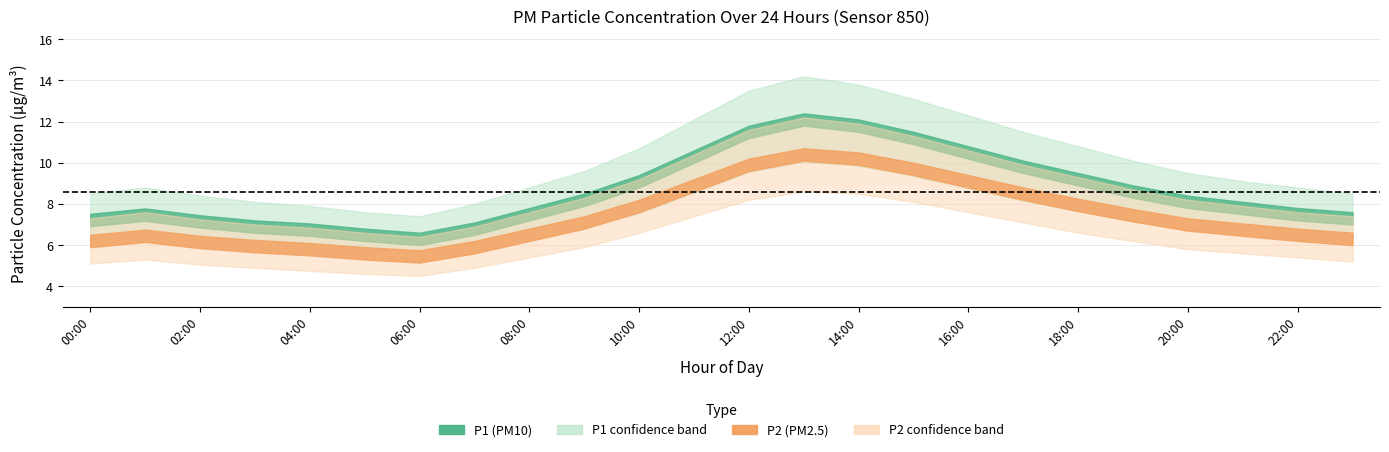

True or false: P1_lower and P1_upper intersect in this chart.

False